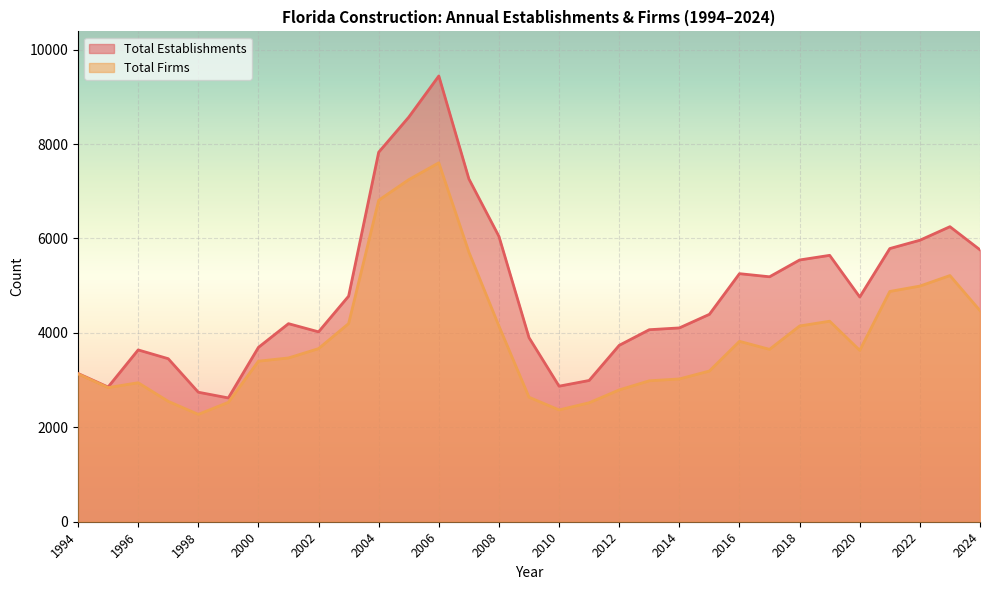

True or false: Total Firms and Total Establishments intersect in this chart.

False